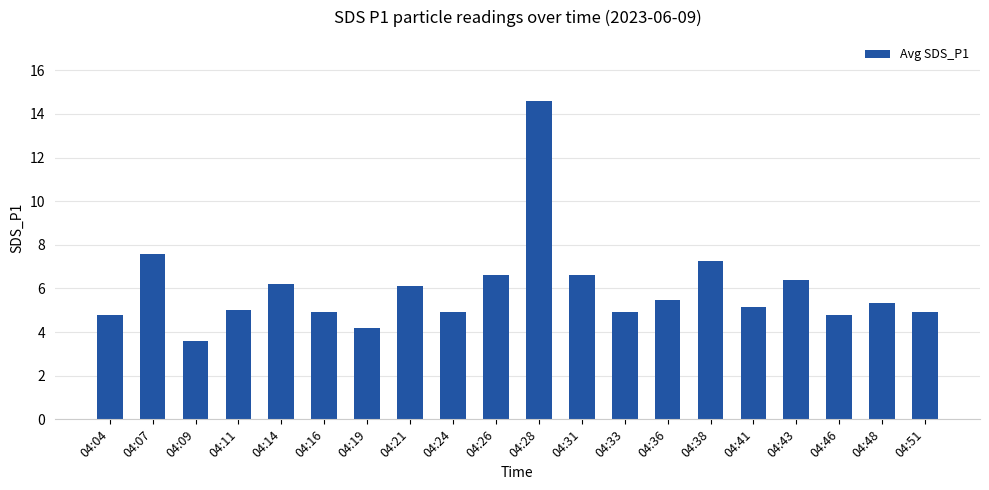

What is the change in value from 04:16 to 04:28?

+9.7